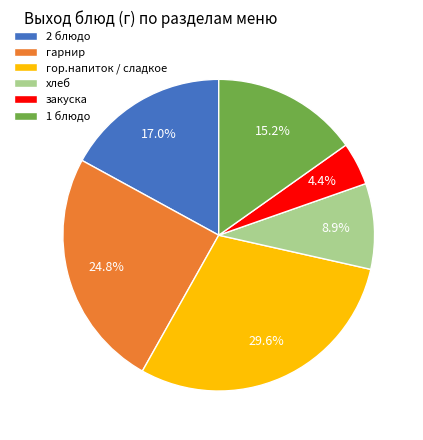

How many slices are in this pie chart?

6